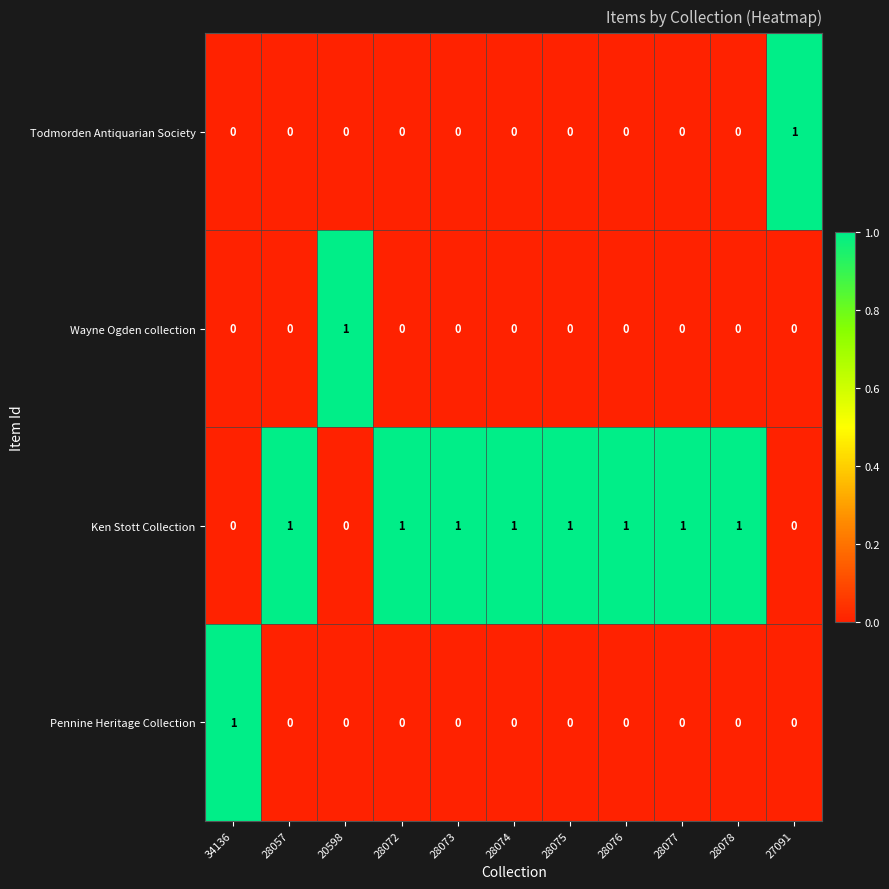

What is the sum of all Ken Stott Collection values?

8